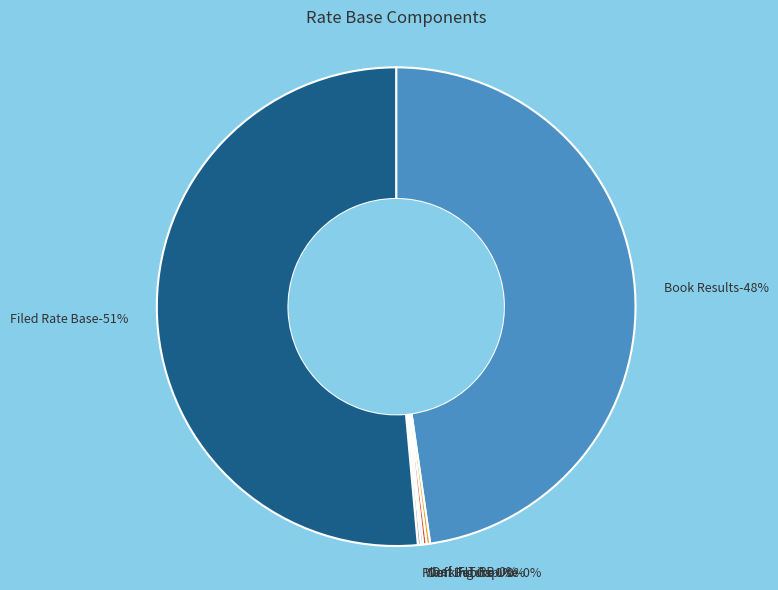

What is the change in value from Deferred FIT Rate Base to Working Capital?

-2204